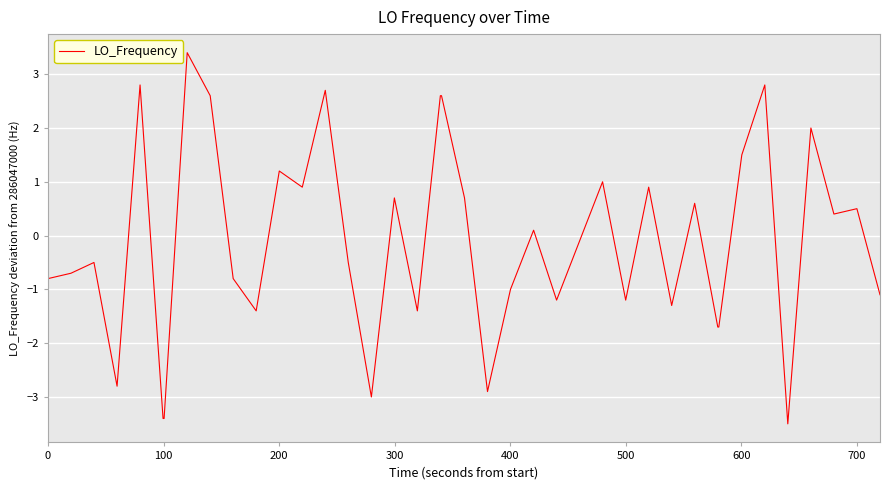

How many values are below zero?

21